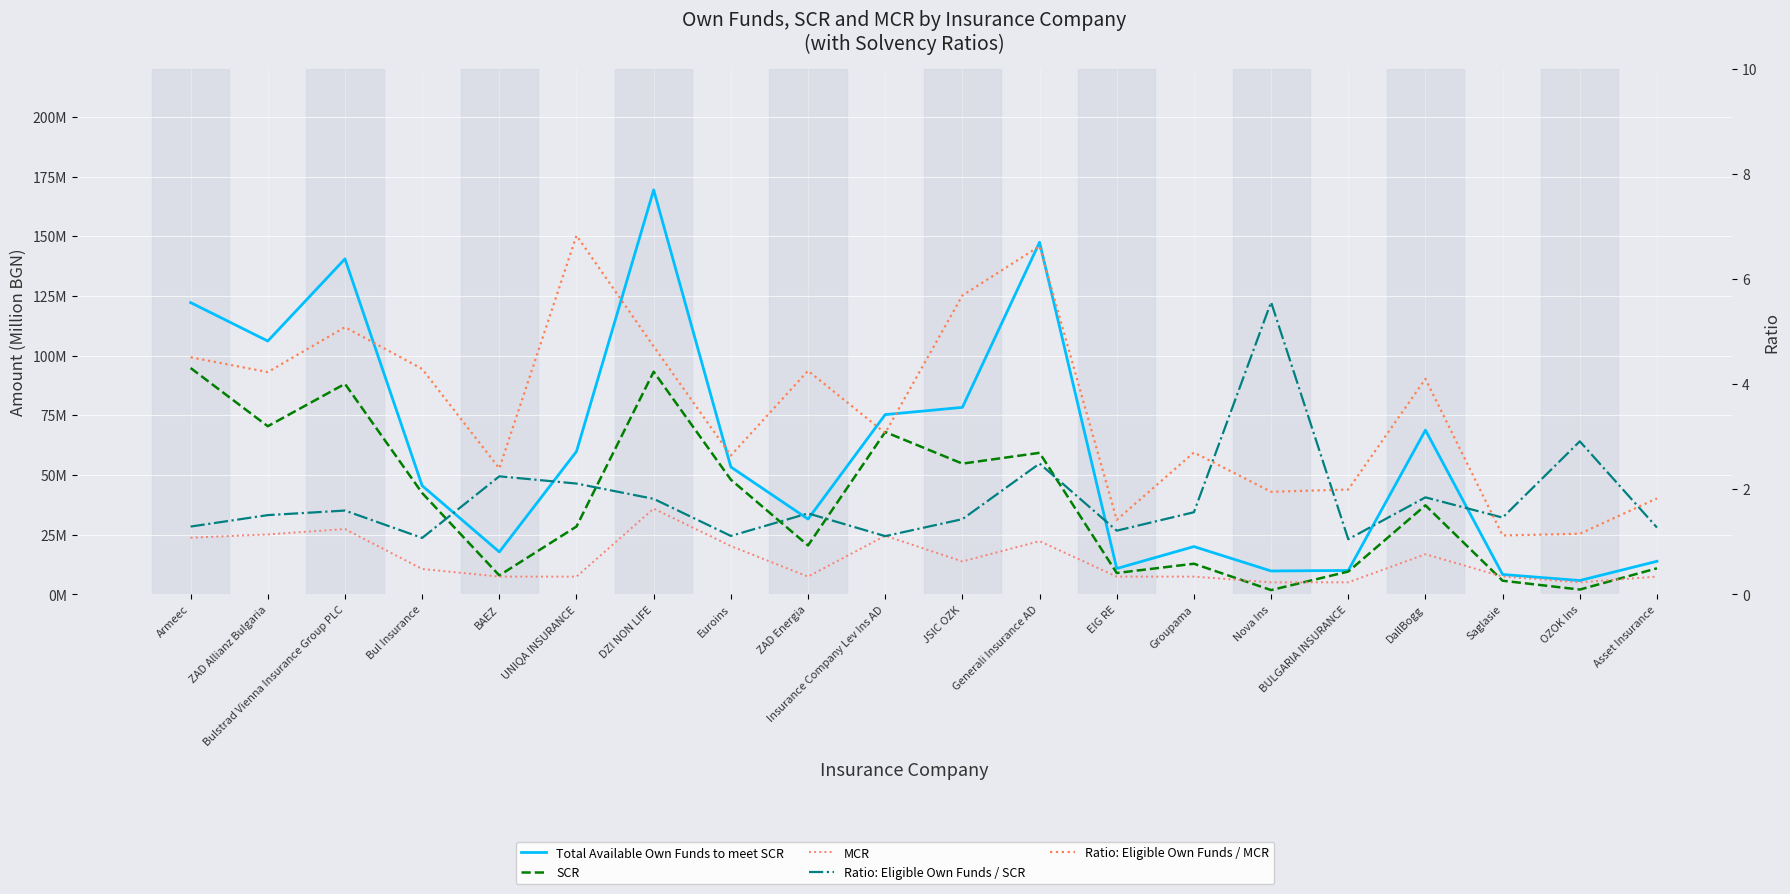

In SCR, how many points are higher than both neighbors (excluding endpoints)?

6